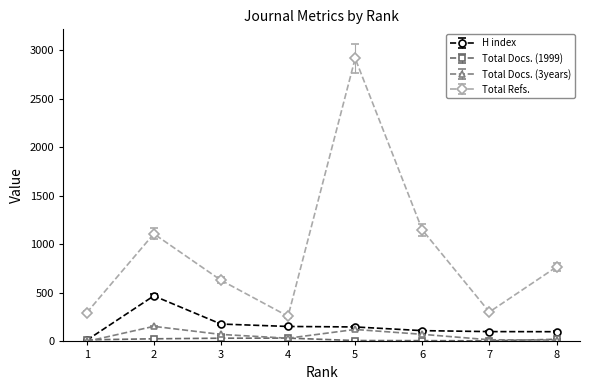

What is the spread (max minus min) of values at 1?

295